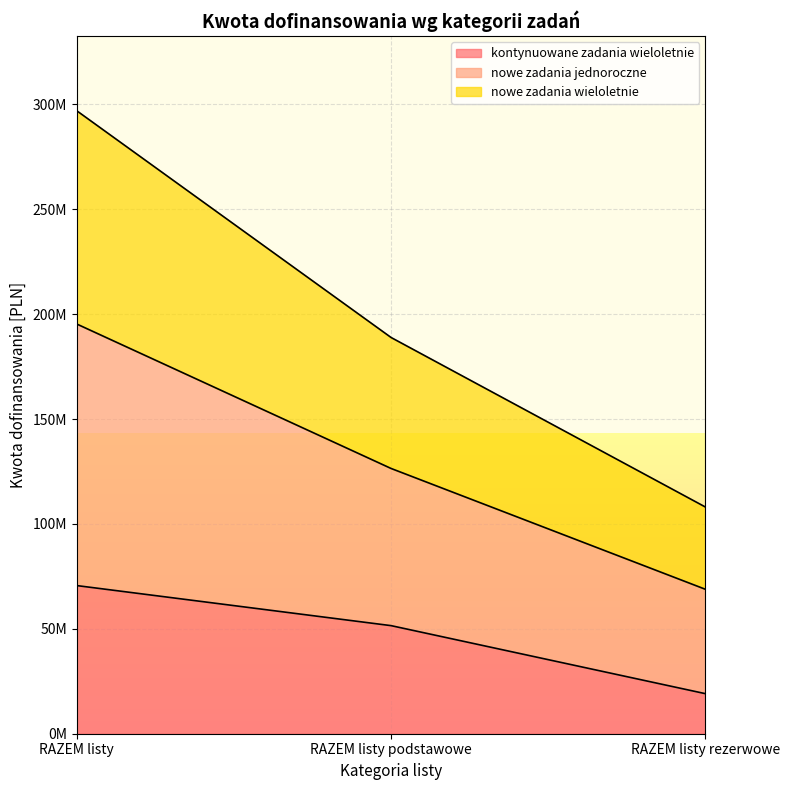

Rank the series at RAZEM listy from highest to lowest value.

nowe zadania jednoroczne, nowe zadania wieloletnie, kontynuowane zadania wieloletnie